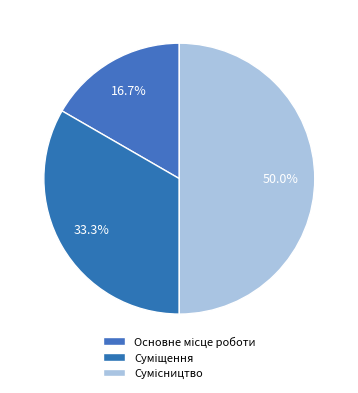

How many segments does this pie chart have?

3